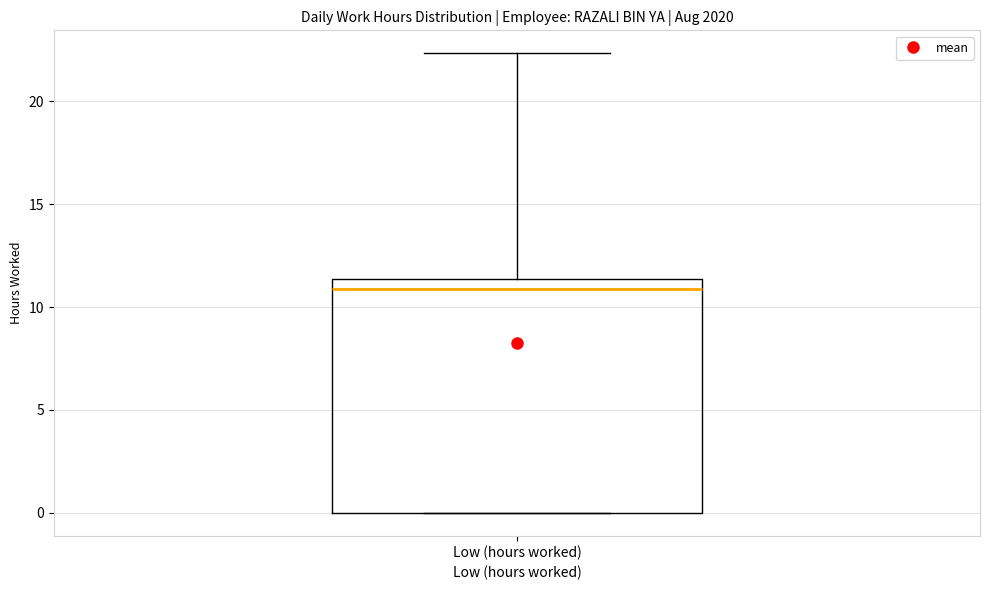

Transcribe this box plot: give where the median line is, the range the box spans, and where the two whiskers end, as read against the y-axis. The values are not printed on the chart, so give them approximately, as read against the axis.

median 11.0, box 0.0 to 11.5, whiskers 0.0 to 22.5